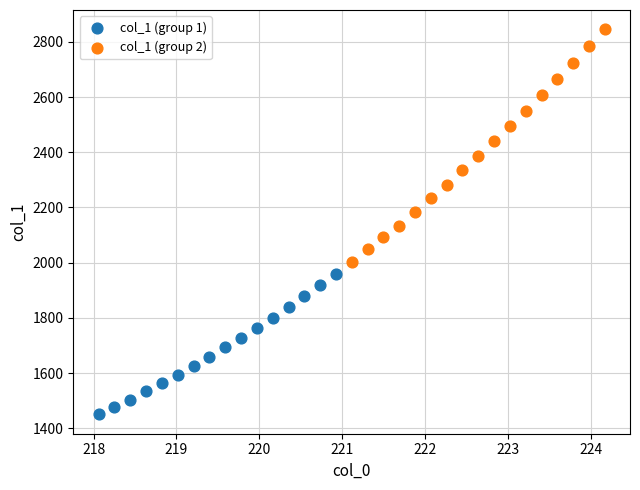

Which series contains the lowest Y value?

col_1 (group 1)